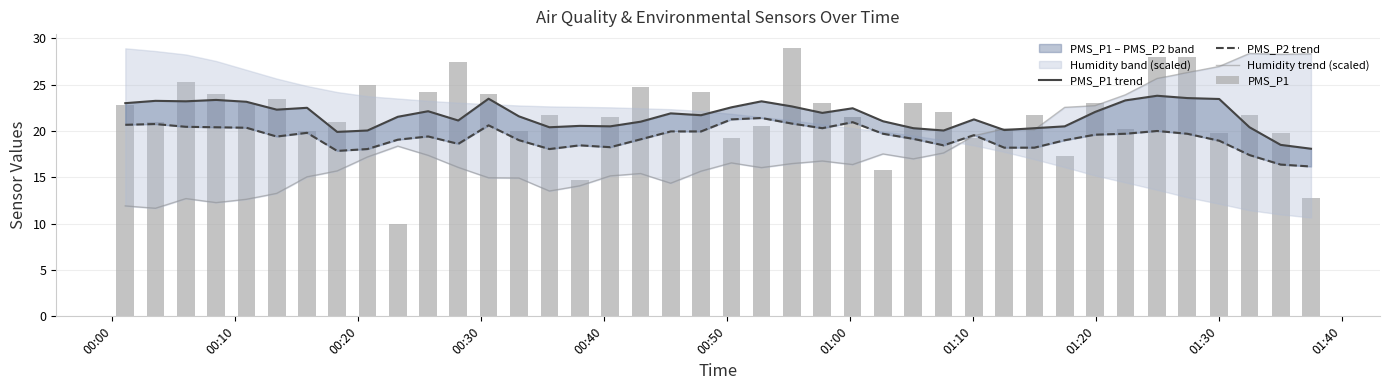

True or false: PMS_P1 has a value of 35.7 at 01:00.

False